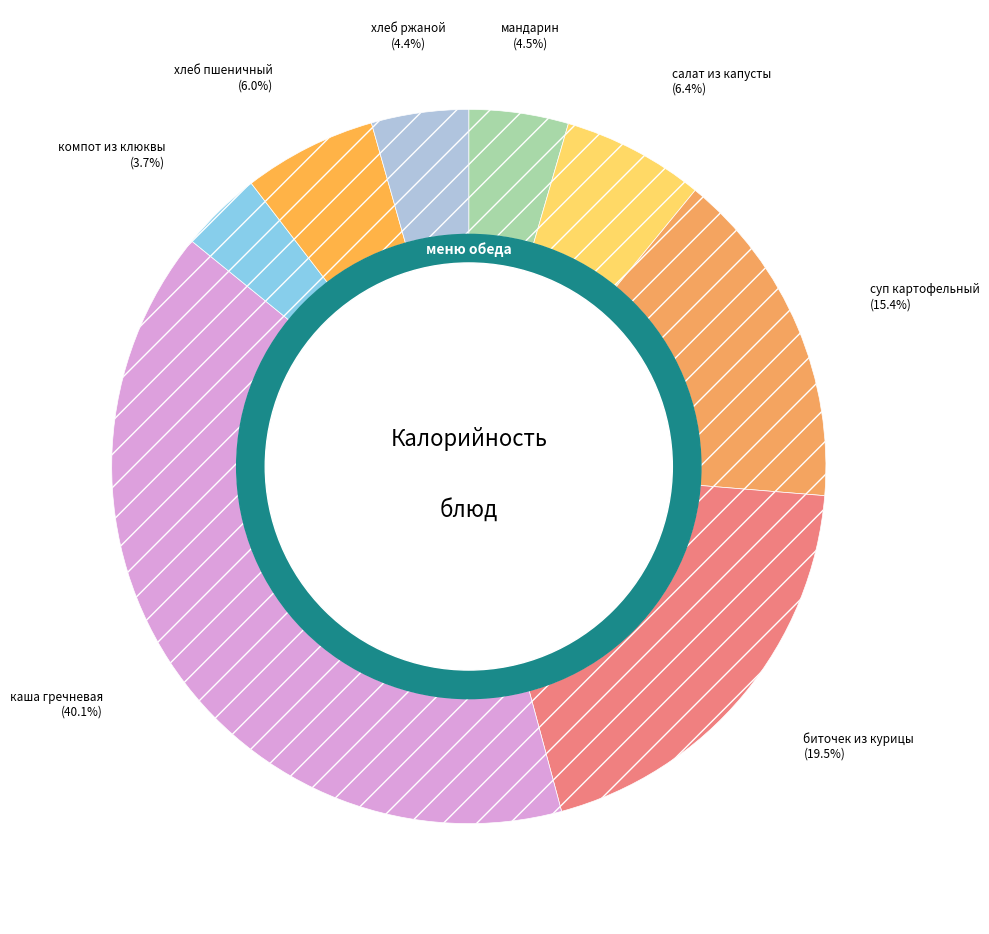

Count the number of slices in the pie.

8